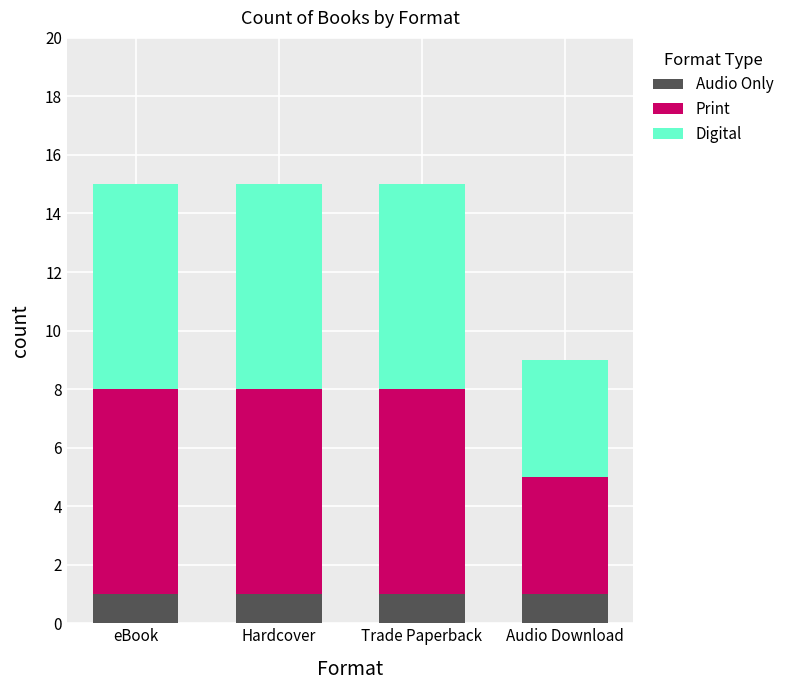

Is it true that Audio Only equals 2 at Audio Download?

False